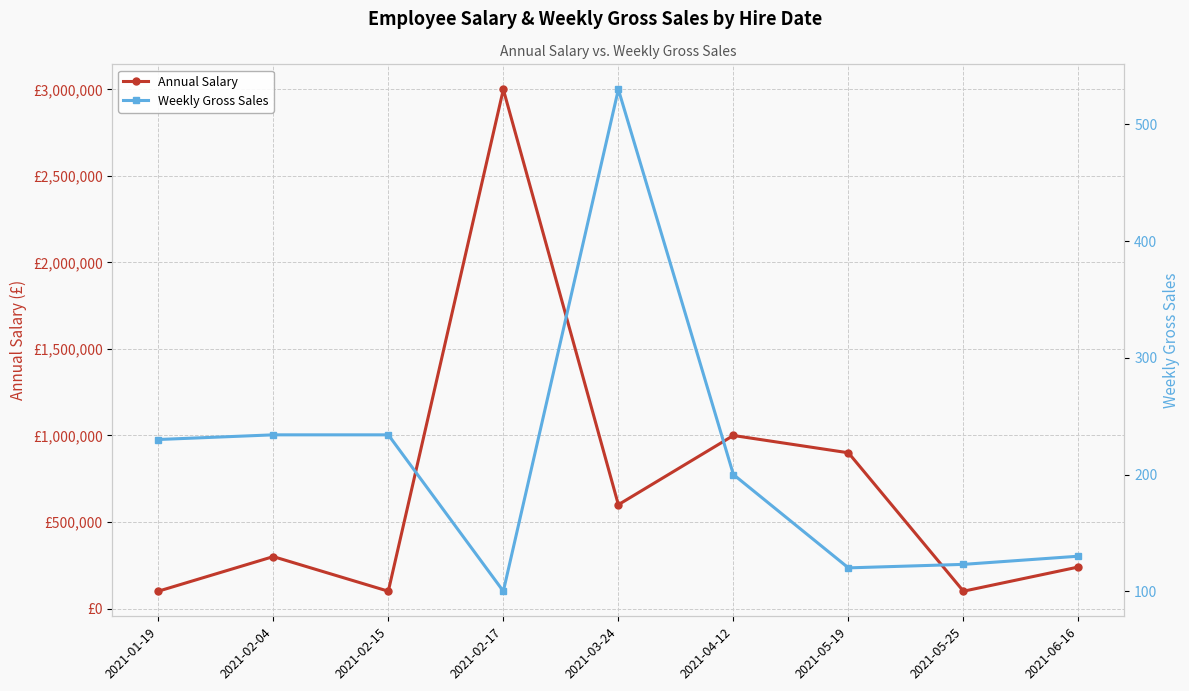

At which category does Weekly Gross Sales reach its first local valley?

2021-02-17